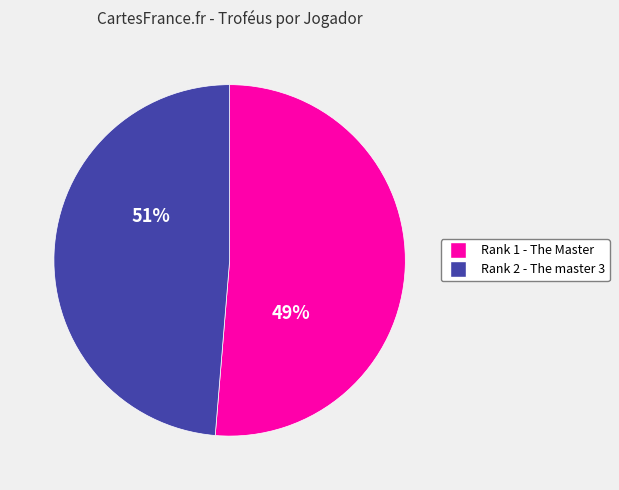

How many segments does this pie chart have?

2